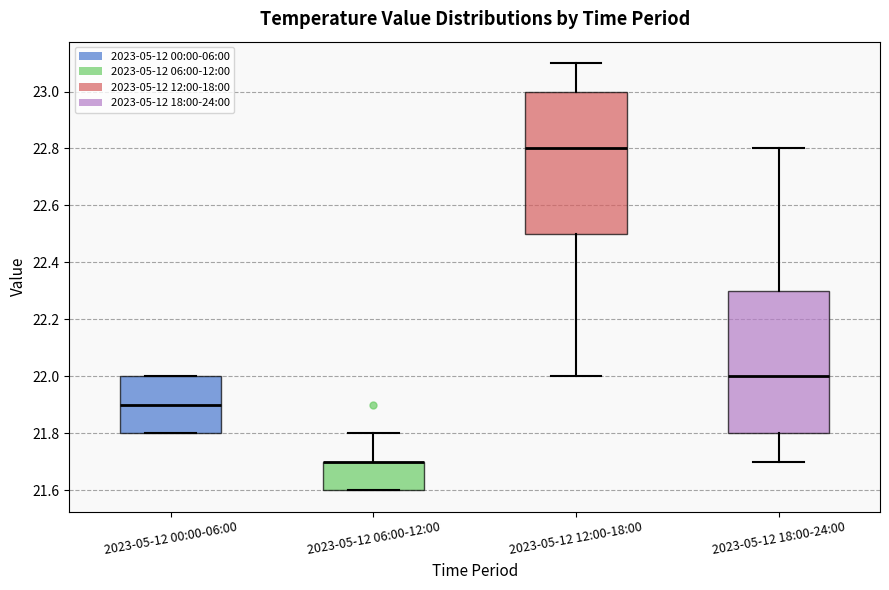

Where is the upper edge of the box for 2023-05-12 18:00-24:00 on the y-axis? The values are not printed on the chart, so give them approximately, as read against the axis.

22.3